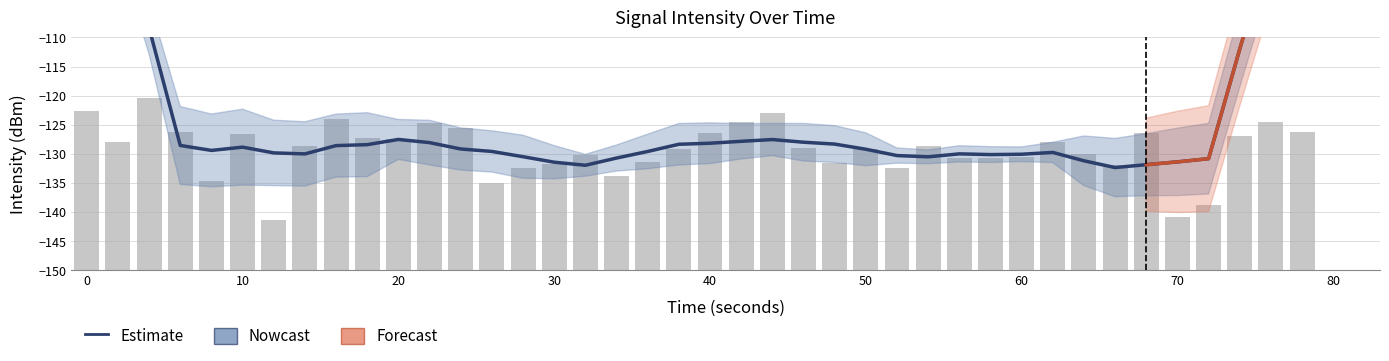

How many values are below 21?

19